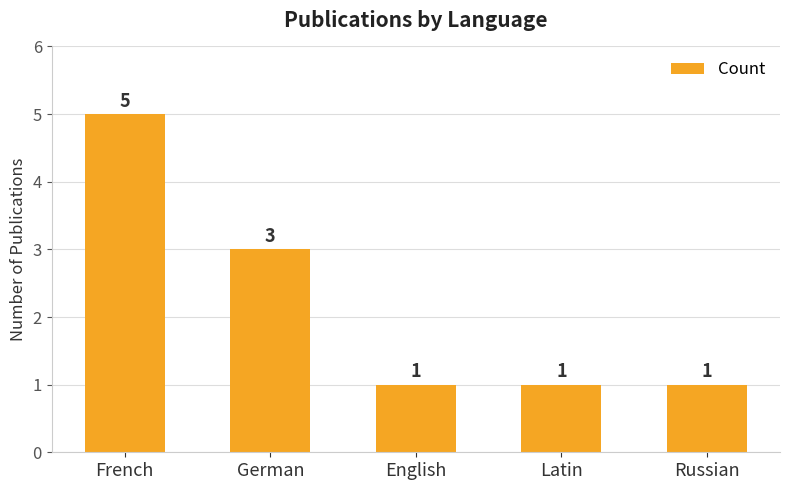

What is the value of the 5th bar from the left?

1